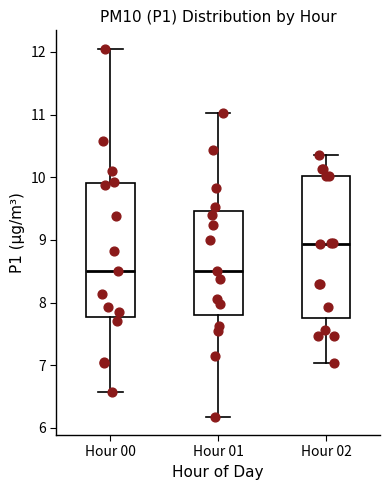

Which box is the tallest, from its lower edge to its upper edge?

Hour 02